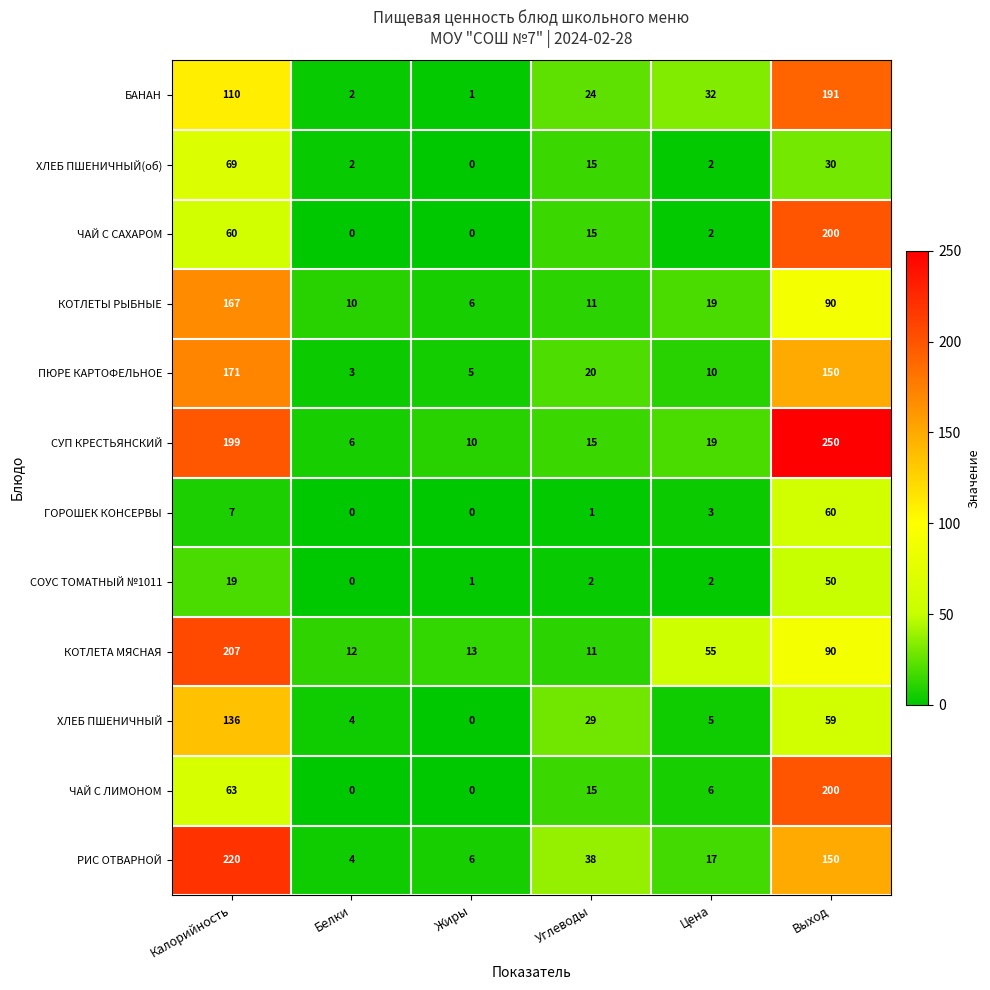

How many series are shown in this chart?

12